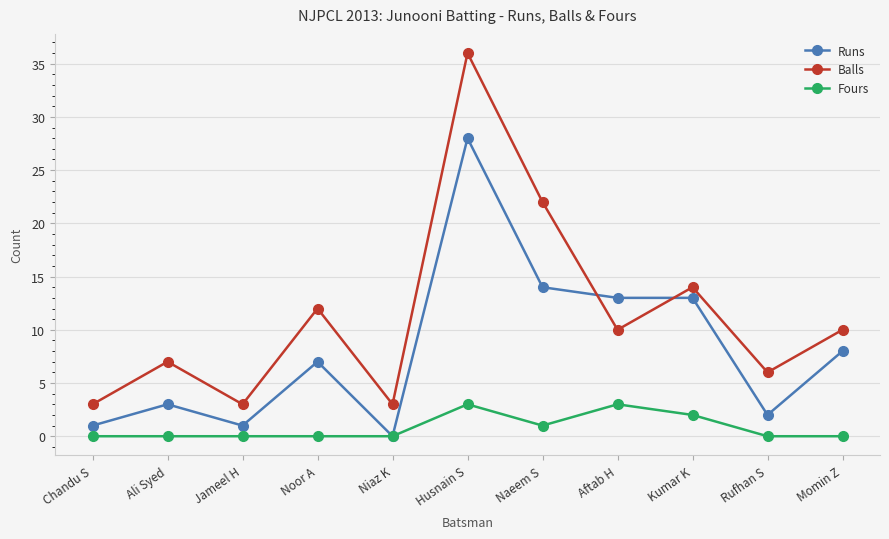

Reading left to right, list all the values displayed in this chart.

Runs: Chandu S=1	Ali Syed=3	Jameel H=1	Noor A=7	Niaz K=0	Husnain S=28	Naeem S=14	Aftab H=13	Kumar K=13	Rufhan S=2	Momin Z=8
Balls: Chandu S=3	Ali Syed=7	Jameel H=3	Noor A=12	Niaz K=3	Husnain S=36	Naeem S=22	Aftab H=10	Kumar K=14	Rufhan S=6	Momin Z=10
Fours: Chandu S=0	Ali Syed=0	Jameel H=0	Noor A=0	Niaz K=0	Husnain S=3	Naeem S=1	Aftab H=3	Kumar K=2	Rufhan S=0	Momin Z=0